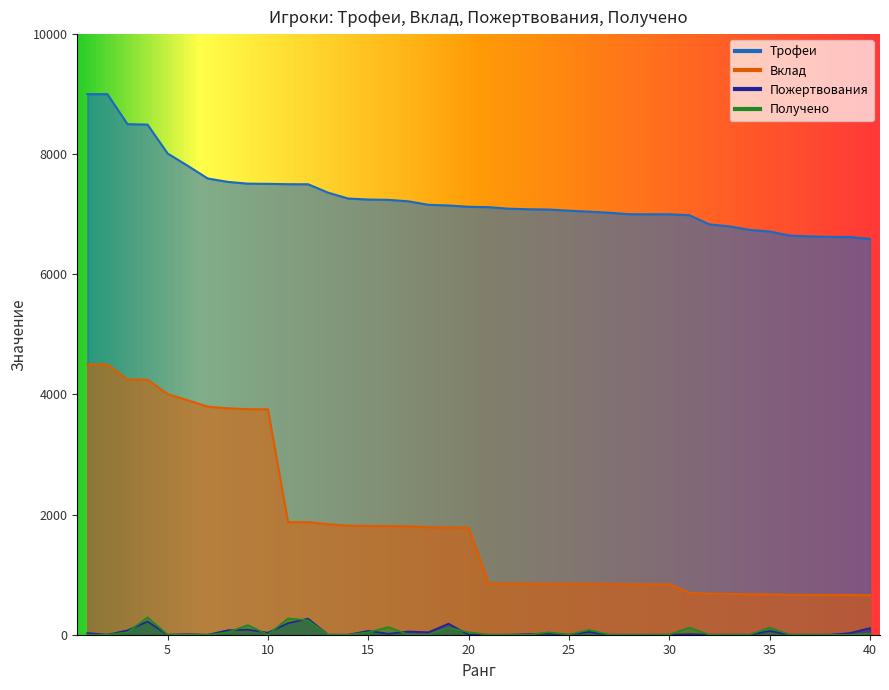

How many lines are shown in the chart?

4